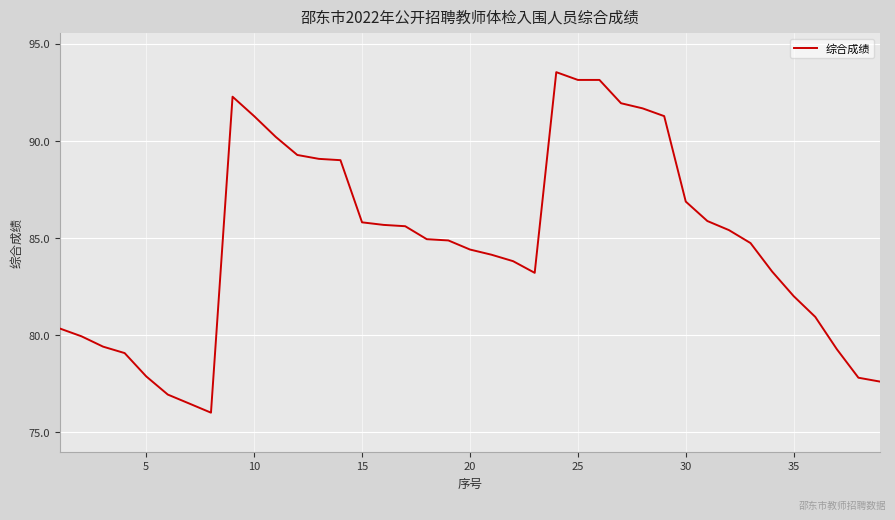

What is the average value?

84.8